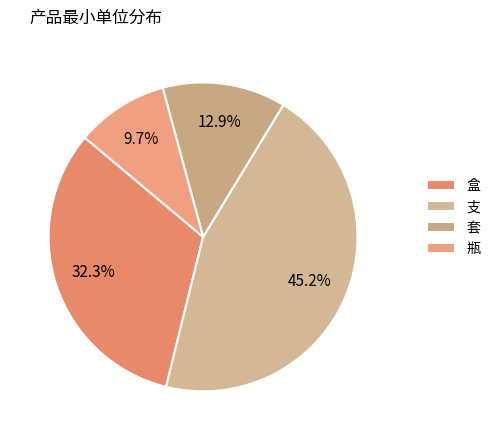

To the nearest percent, what is the combined percentage of 套 and 盒?

45%